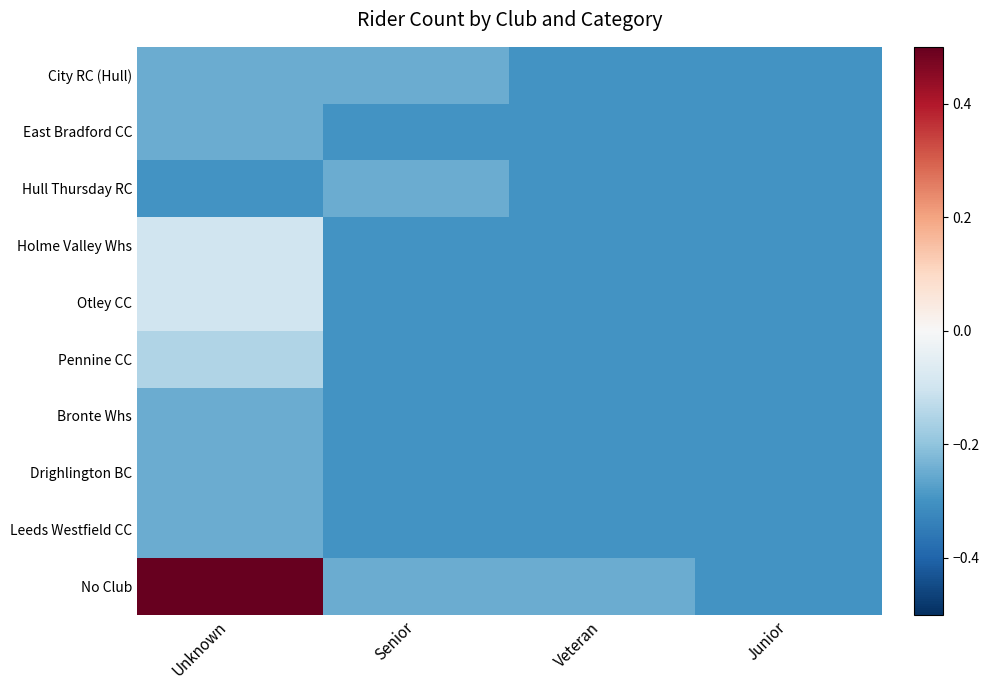

Which series has the largest total across all categories?

No Club